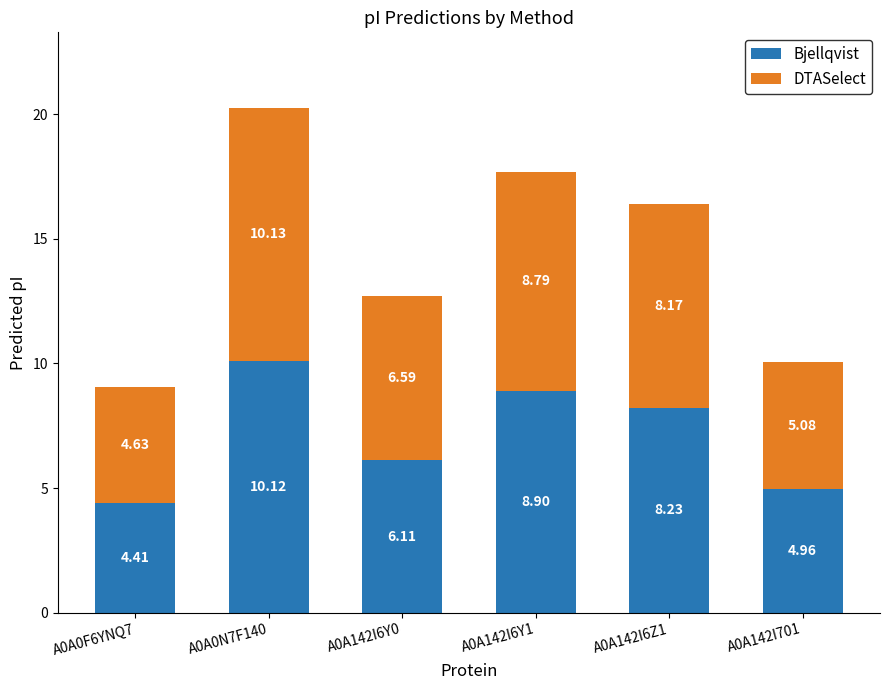

What is the average value of the Bjellqvist series?

7.1